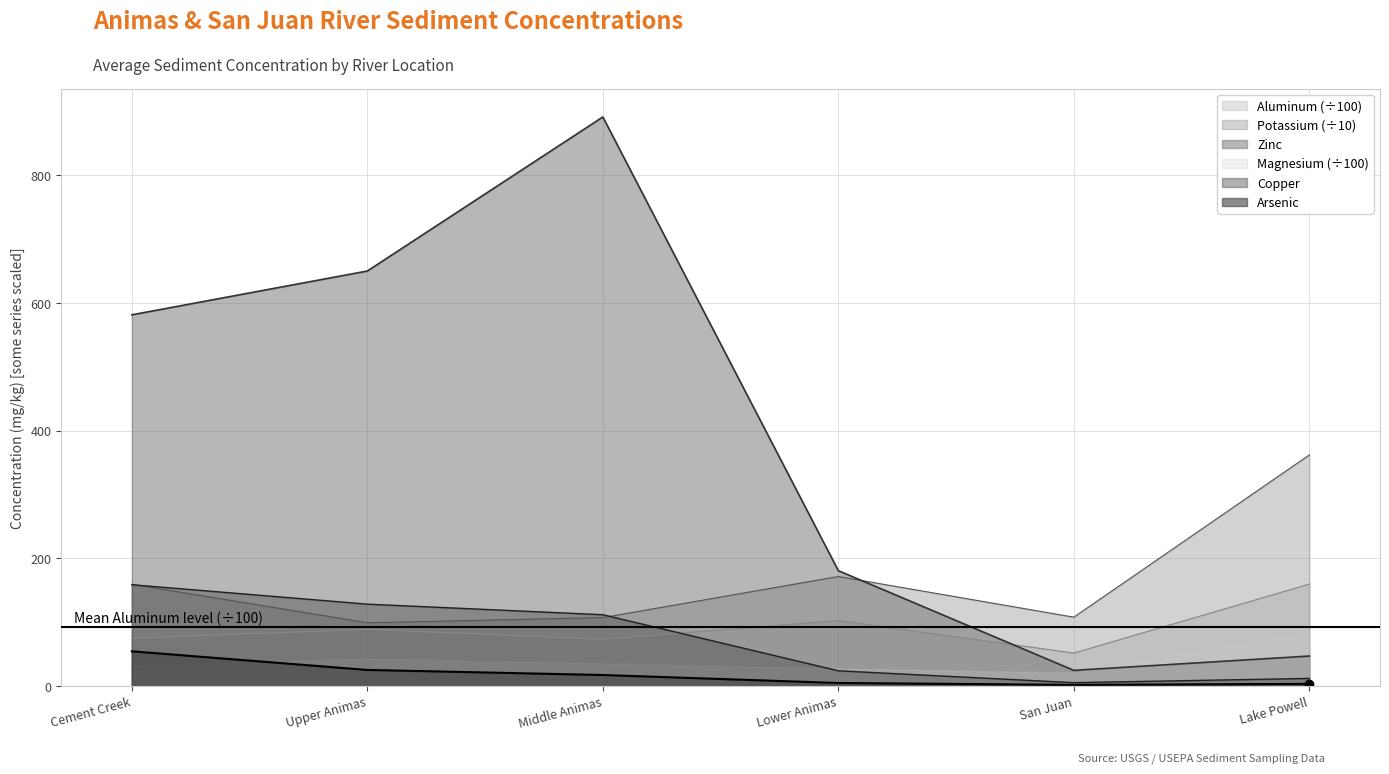

Which series has the widest spread of values?

Zinc